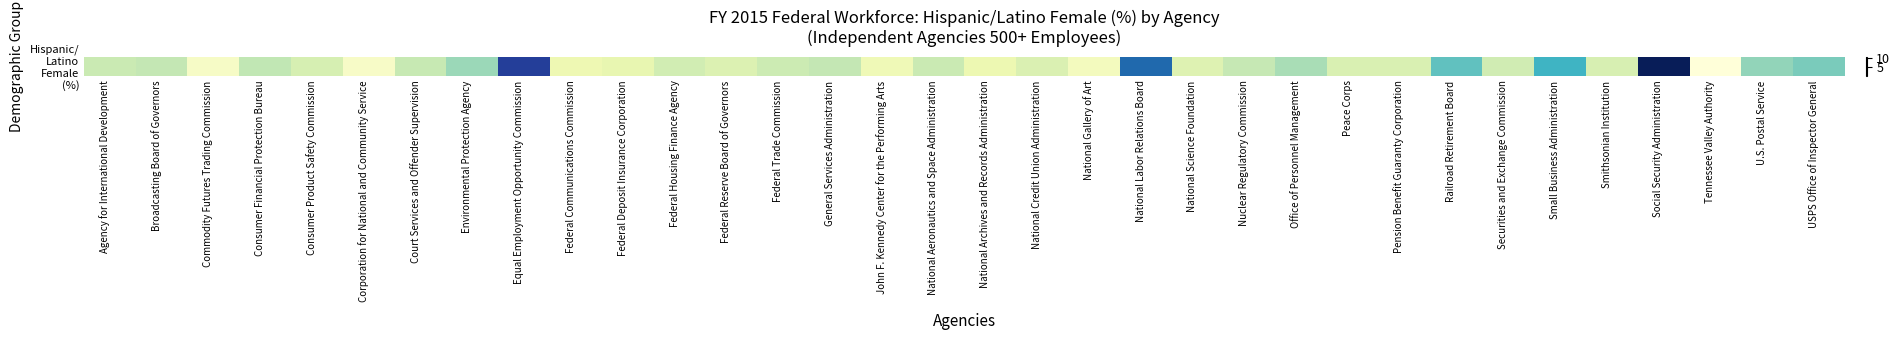

What is the average value?

2.9